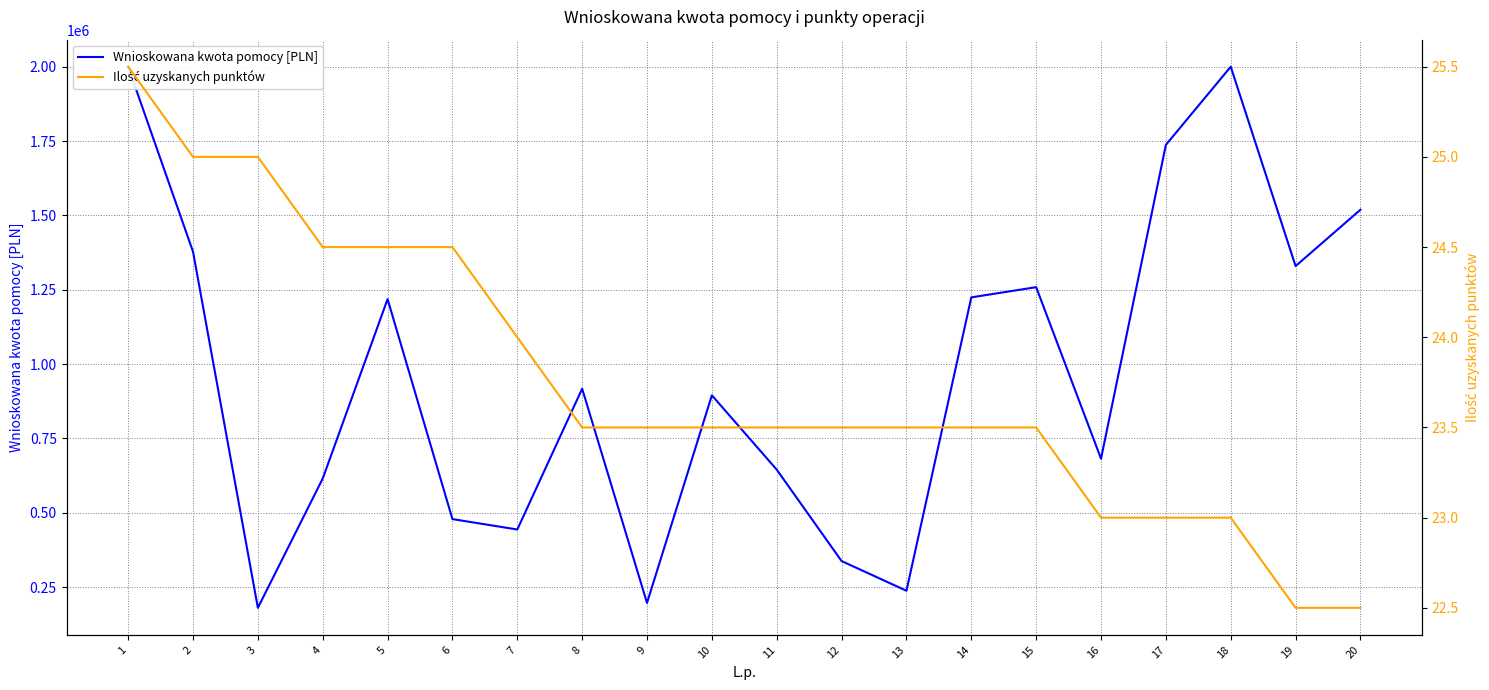

What are all the series names shown in the legend?

Wnioskowana kwota pomocy [PLN], Ilość uzyskanych punktów